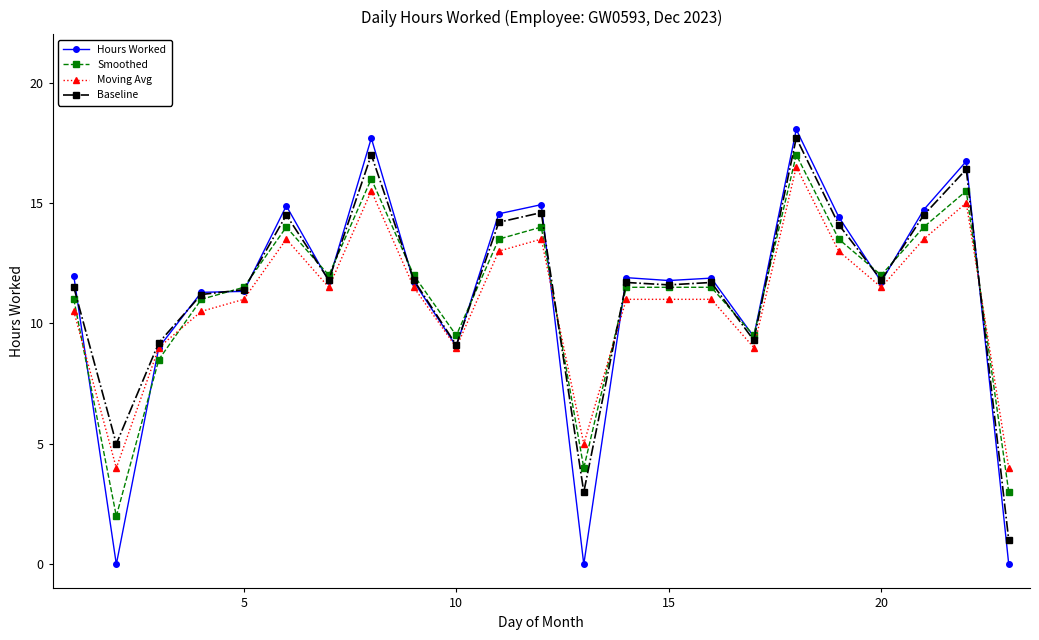

What is the lowest value of the Smoothed series?

2.0